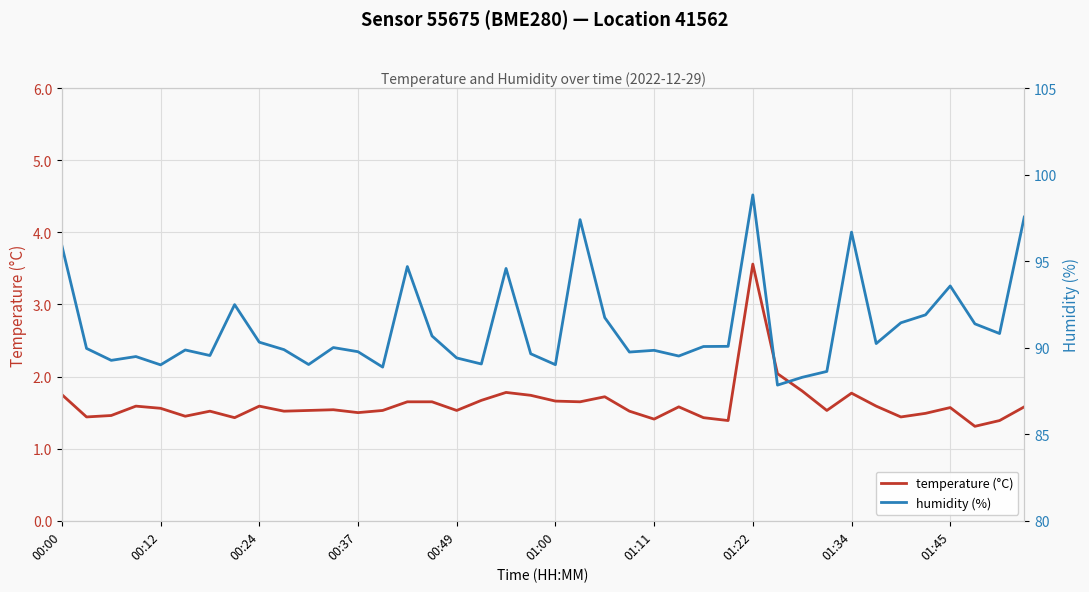

At how many categories does at least one series exceed 57?

40